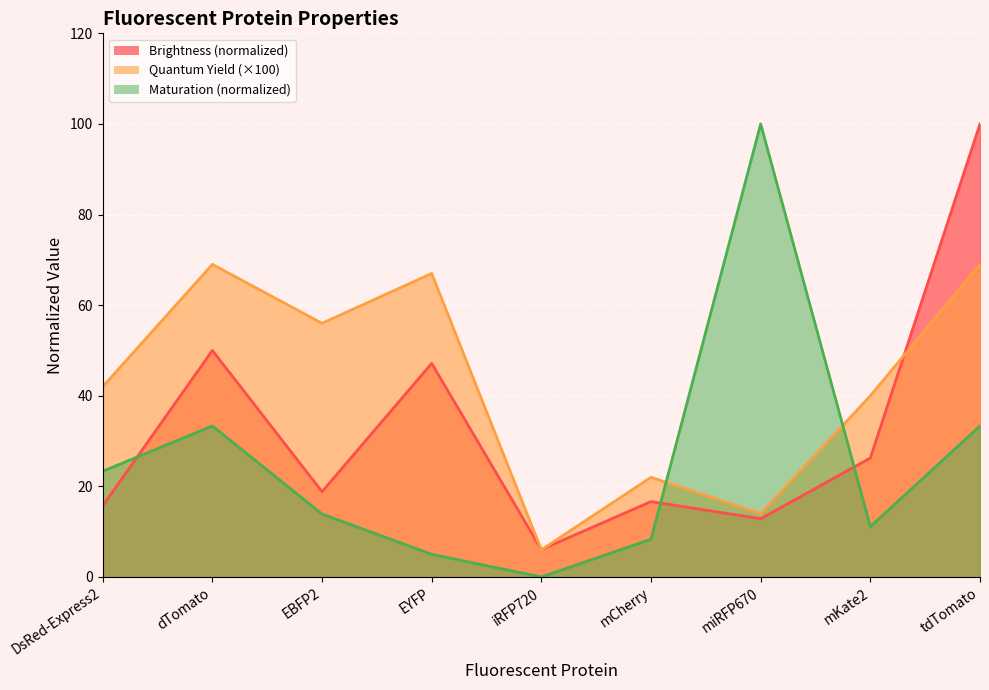

After their last crossing, which series has the higher values: Maturation or Brightness?

Brightness